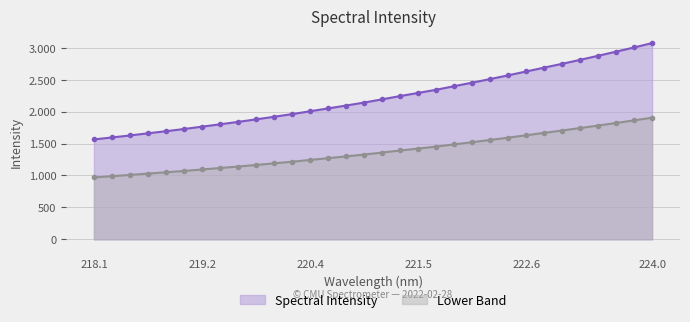

Count the number of values greater than 2192.

16